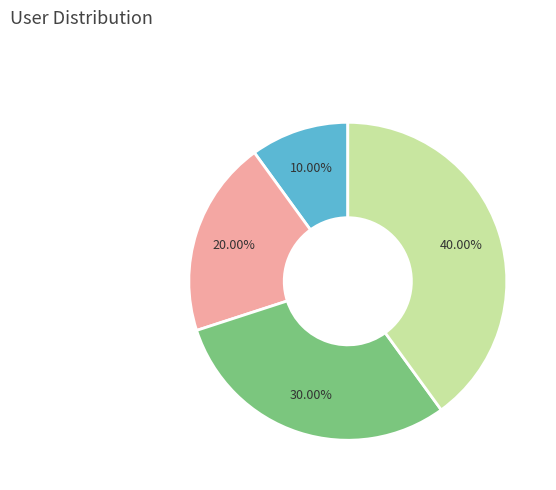

Does any single category account for the majority?

No